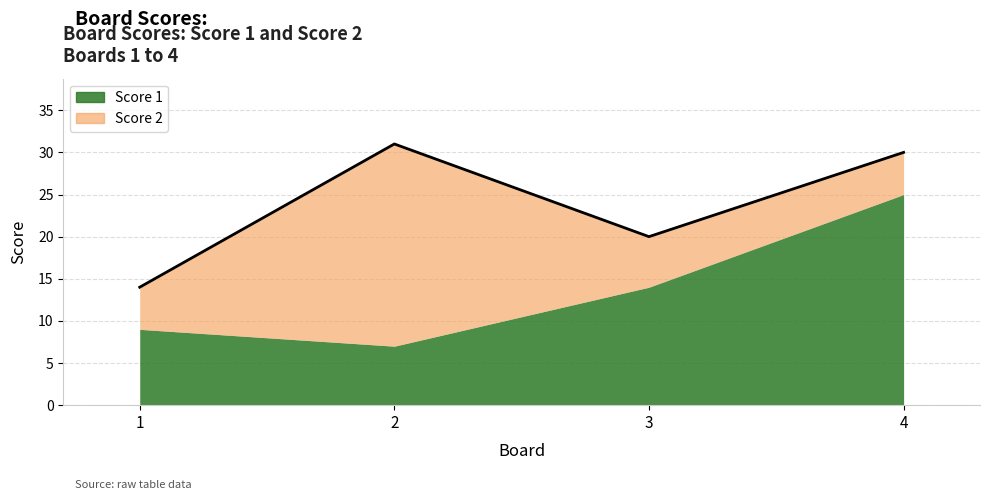

At which label does Score 2 first exceed 6?

2